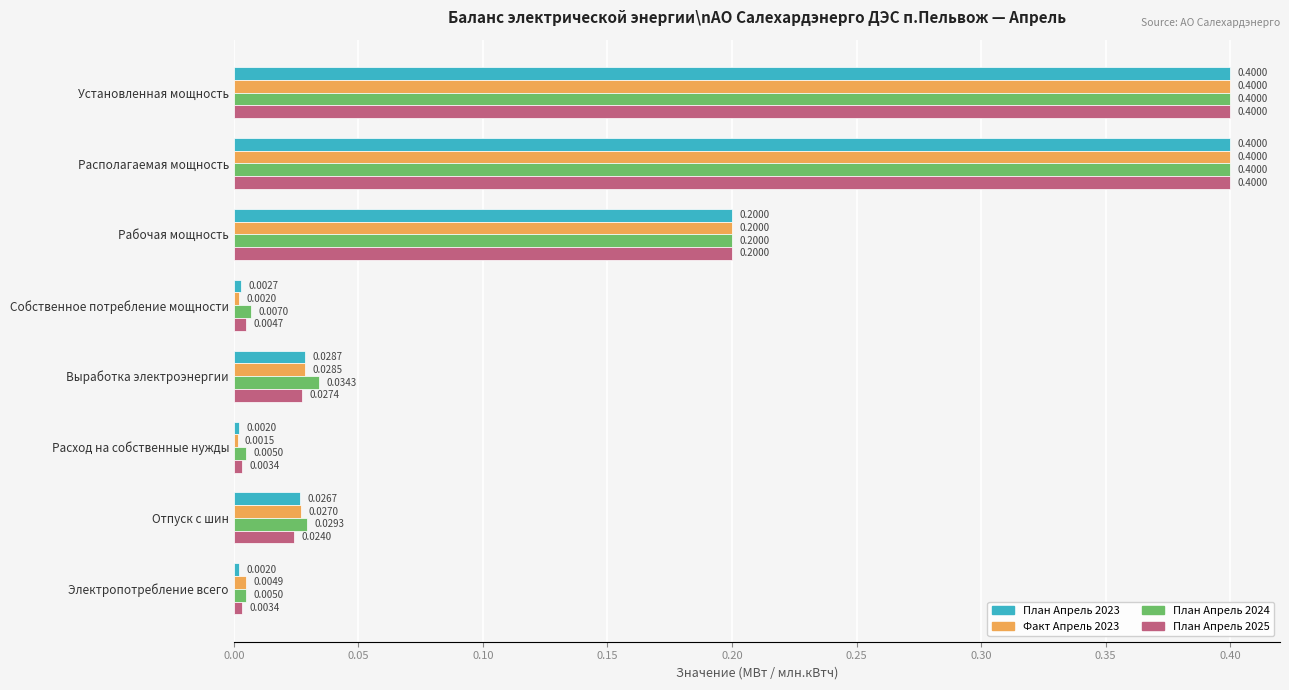

Which series has the largest range (max minus min)?

Факт Апрель 2023